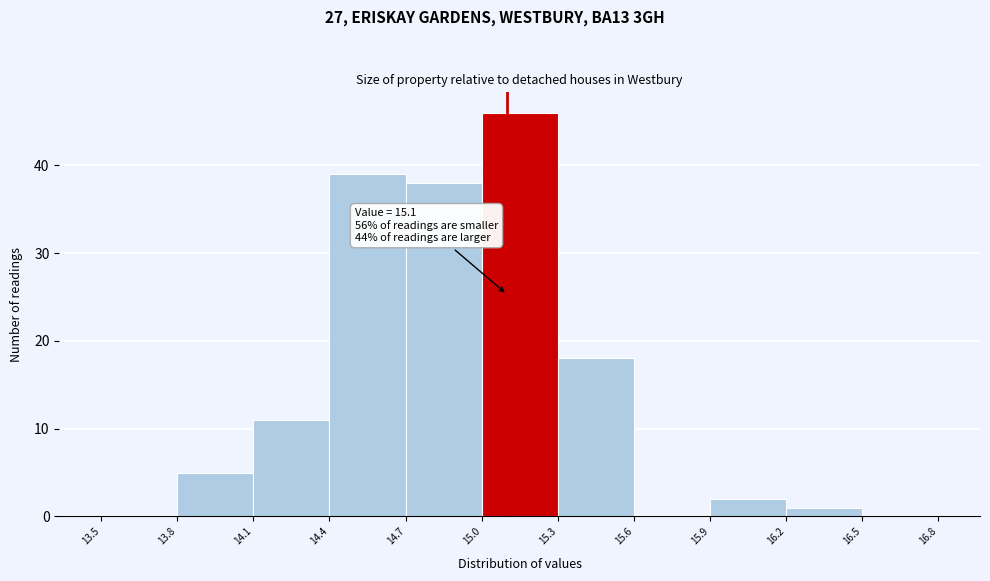

Over which range of the x-axis is the bar tallest?

15.0 to 15.3